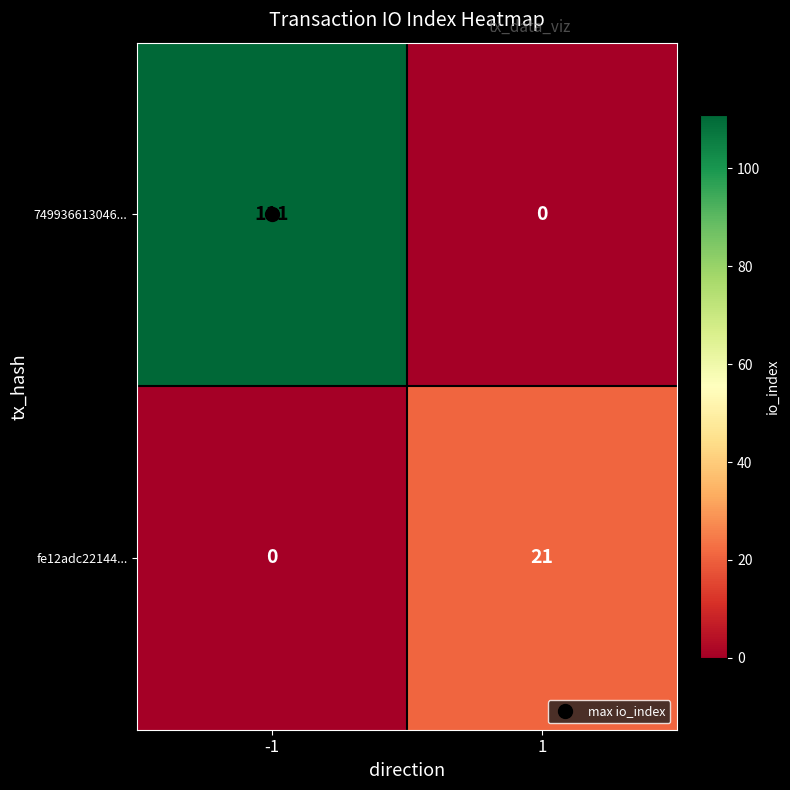

What is the total value across all series at -1?

111